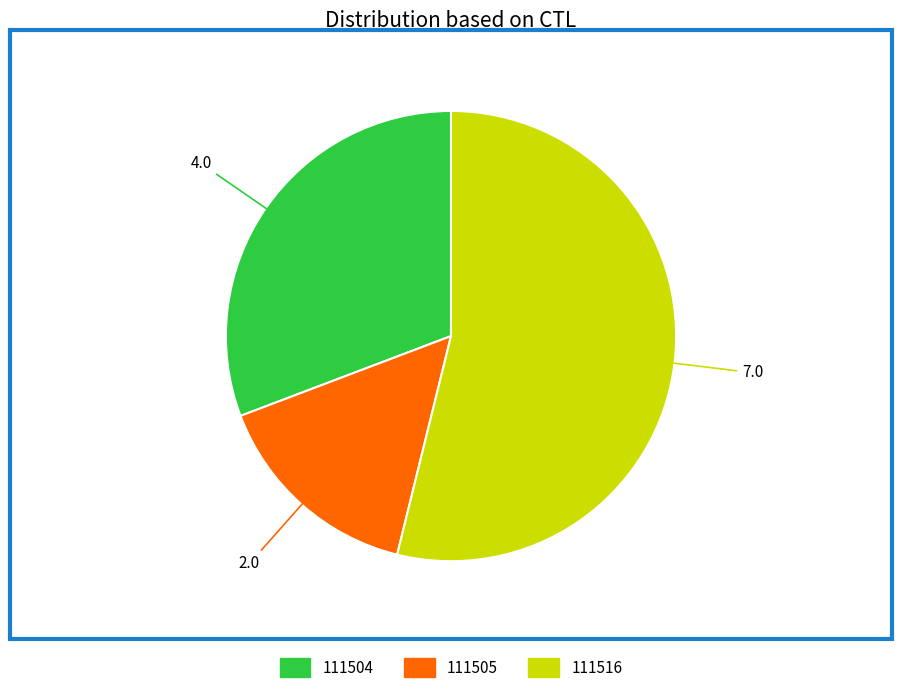

Which has a higher value, 111516 or 111504?

111516